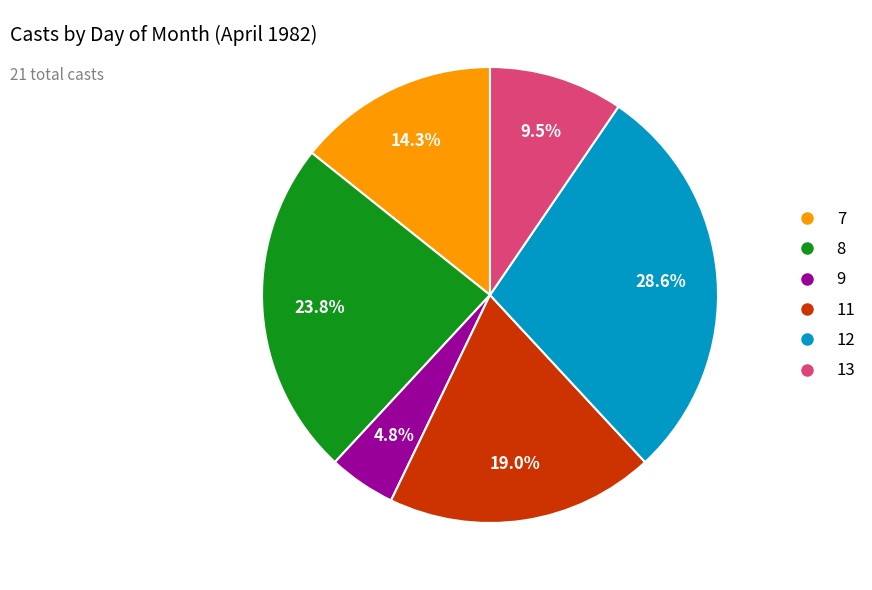

Does 8 represent more than half of the total?

No